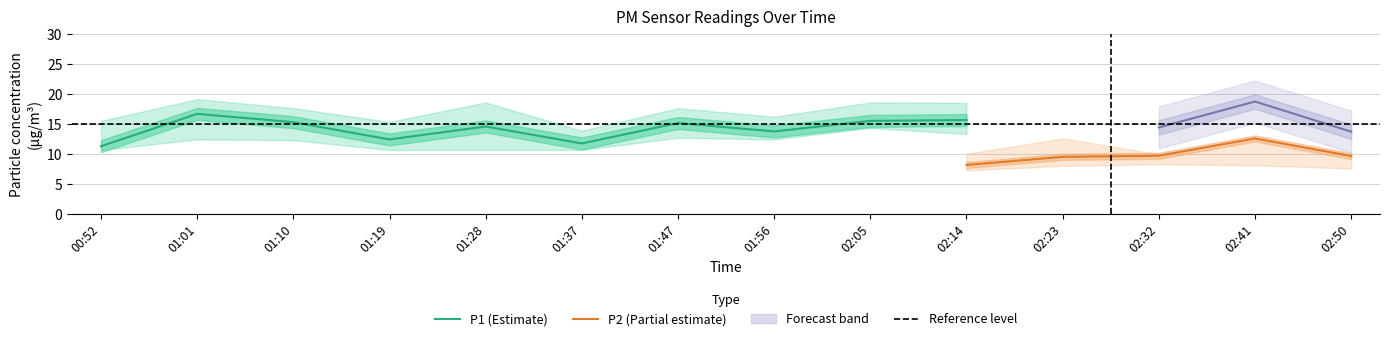

The P1 (Estimate) series shows 3.2 at 02:14. True or false?

False